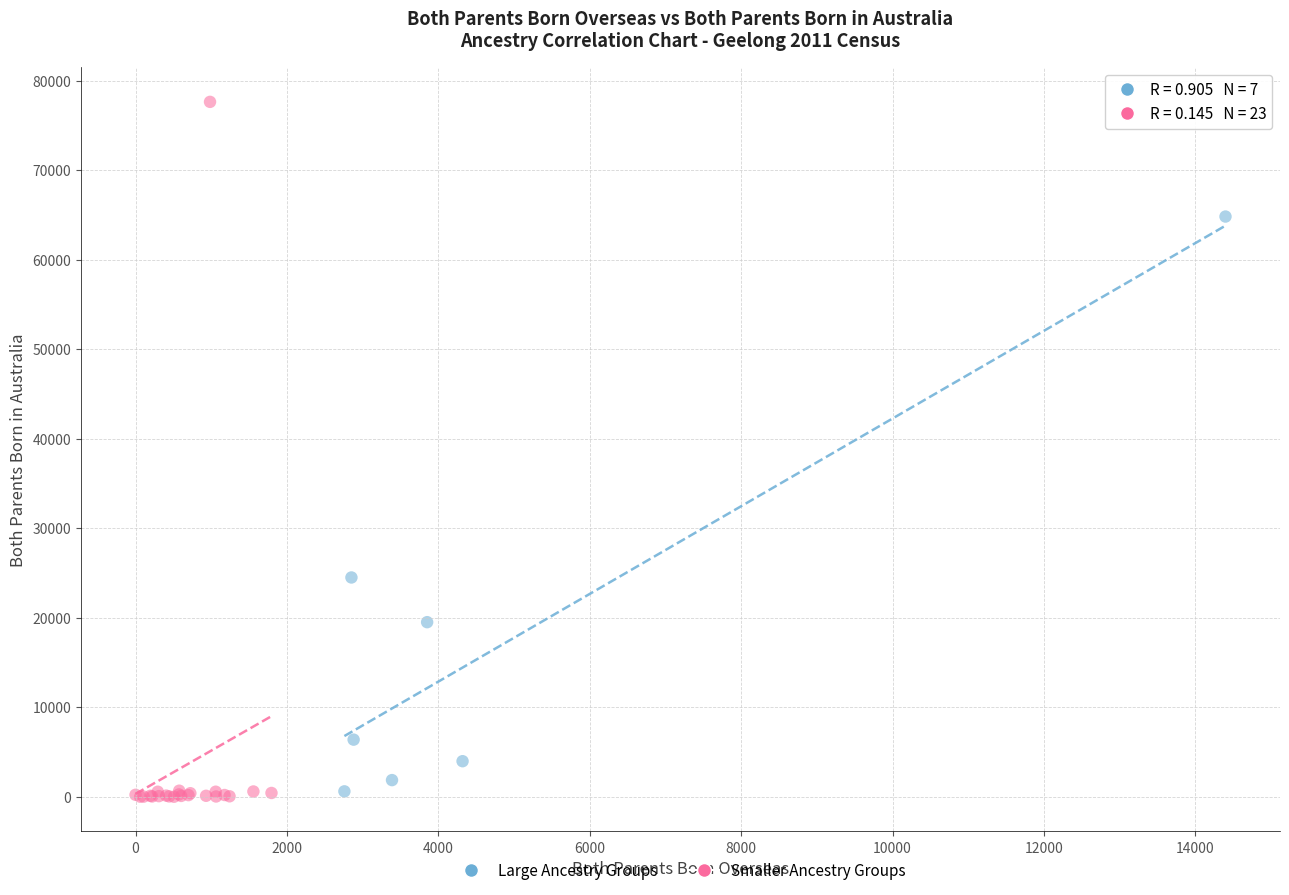

Which series reaches the maximum Y coordinate?

Smaller Ancestry Groups